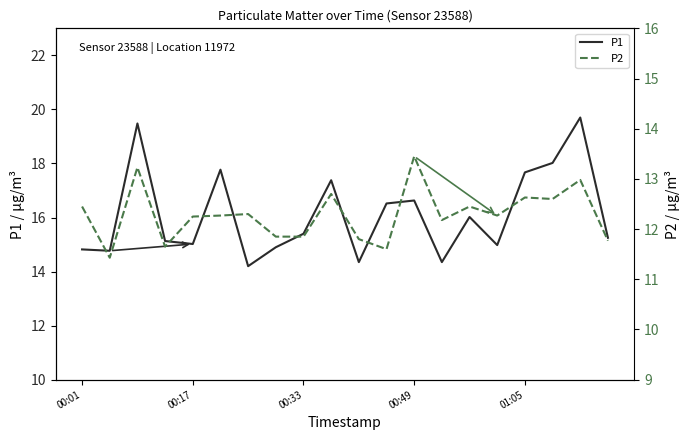

What is the minimum value for P1?

14.2